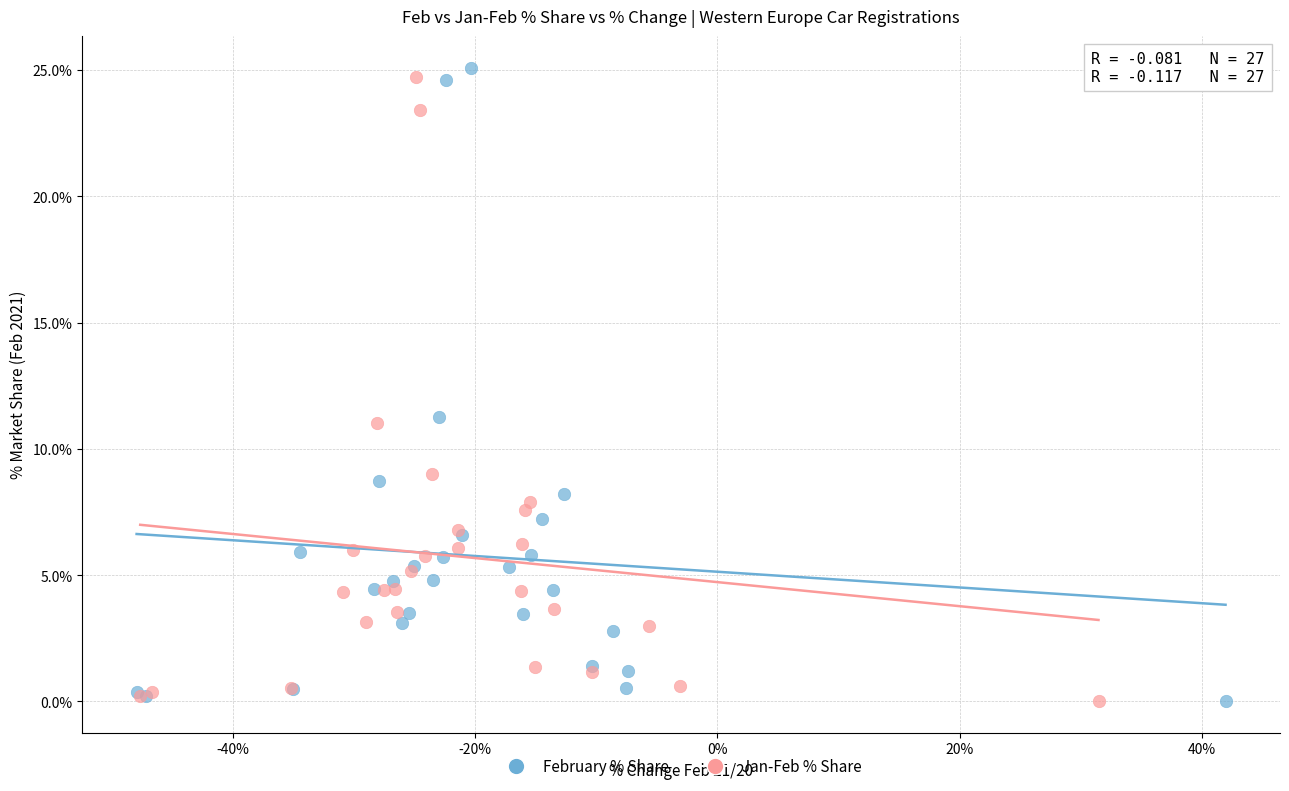

Which series has the widest spread of Y values?

February % Share